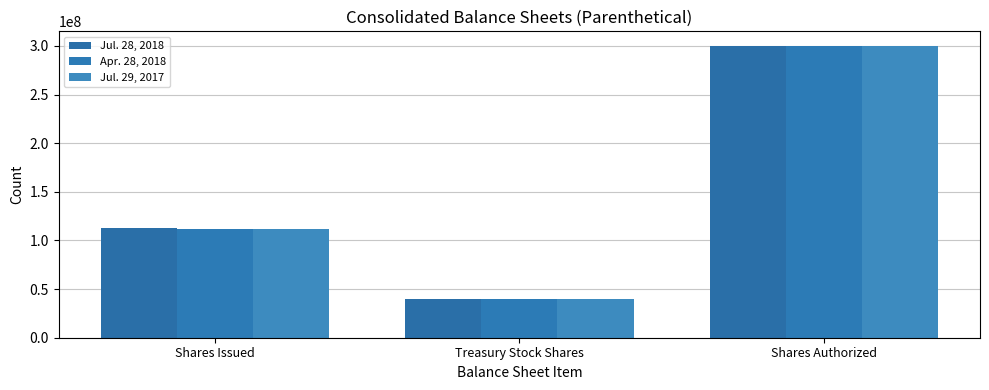

Between Shares Issued and Treasury Stock Shares, which is larger?

Shares Issued